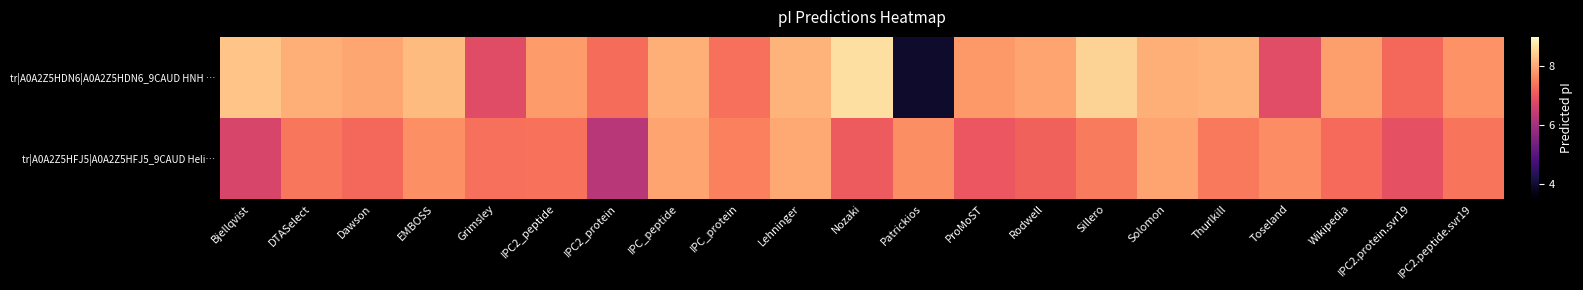

Rank the series by their average value, from lowest to highest.

tr|A0A2Z5HFJ5|A0A2Z5HFJ5_9CAUD Heli…, tr|A0A2Z5HDN6|A0A2Z5HDN6_9CAUD HNH …